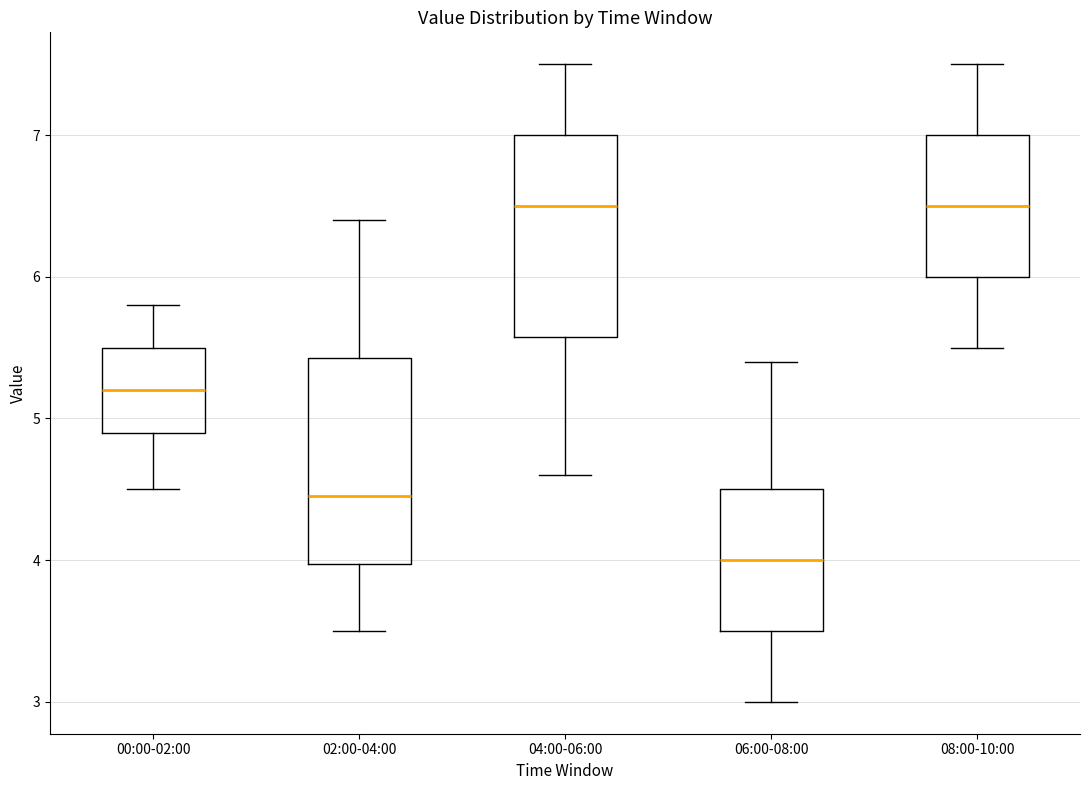

Reading left to right, read every box against the y-axis: the position of its median line, the range the box covers, and the ends of its whiskers. The values are not printed on the chart, so give them approximately, as read against the axis.

00:00-02:00: median 5.2, box 4.9 to 5.5, whiskers 4.5 to 5.8
02:00-04:00: median 4.5, box 4.0 to 5.4, whiskers 3.5 to 6.4
04:00-06:00: median 6.5, box 5.6 to 7.0, whiskers 4.6 to 7.5
06:00-08:00: median 4.0, box 3.5 to 4.5, whiskers 3.0 to 5.4
08:00-10:00: median 6.5, box 6.0 to 7.0, whiskers 5.5 to 7.5